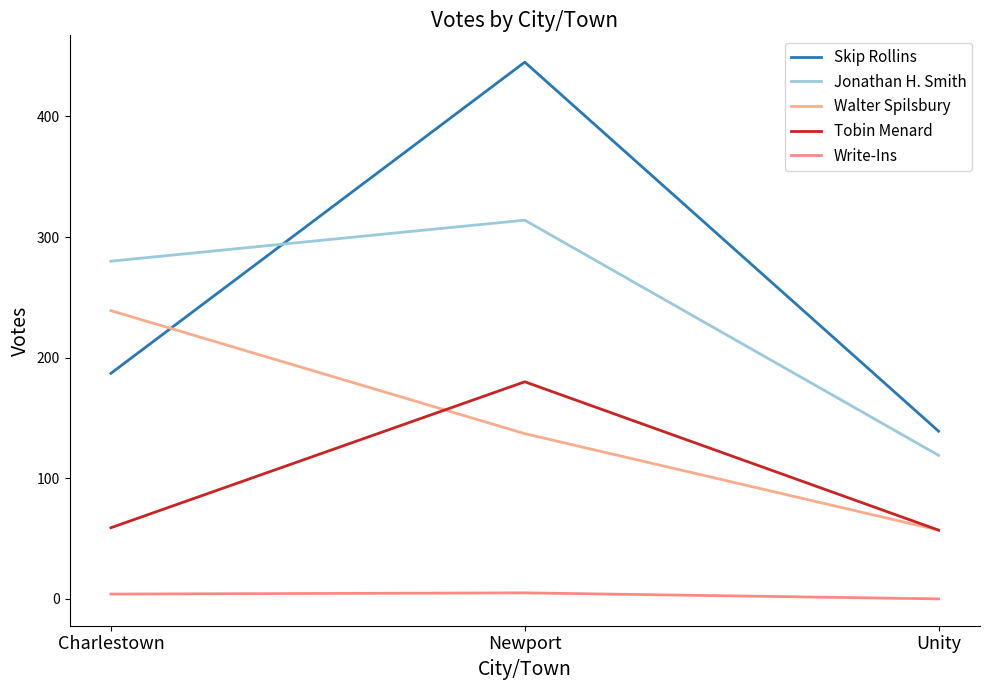

Does the chart display data point markers on the line(s)?

No